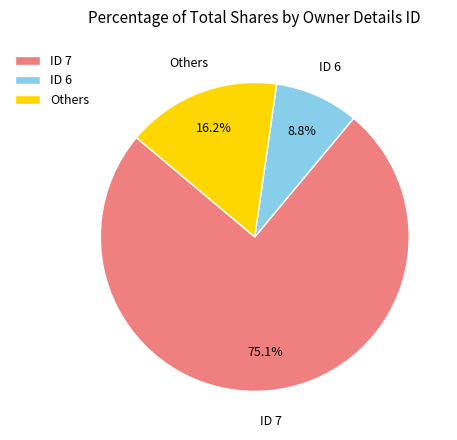

Do ID 7 and Others together represent more than half of the pie?

Yes